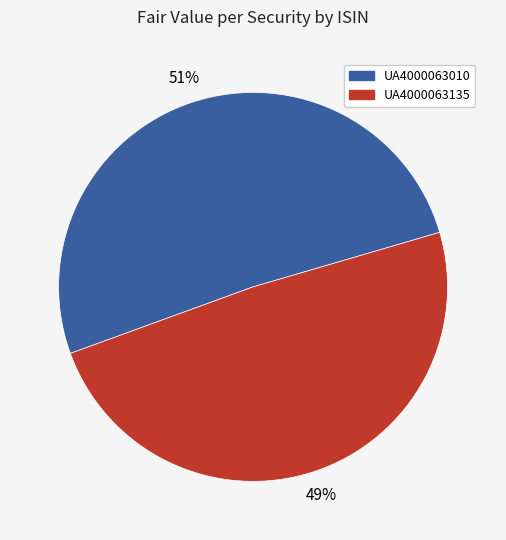

Combined, do UA4000063135 and UA4000063010 account for over 50%?

Yes